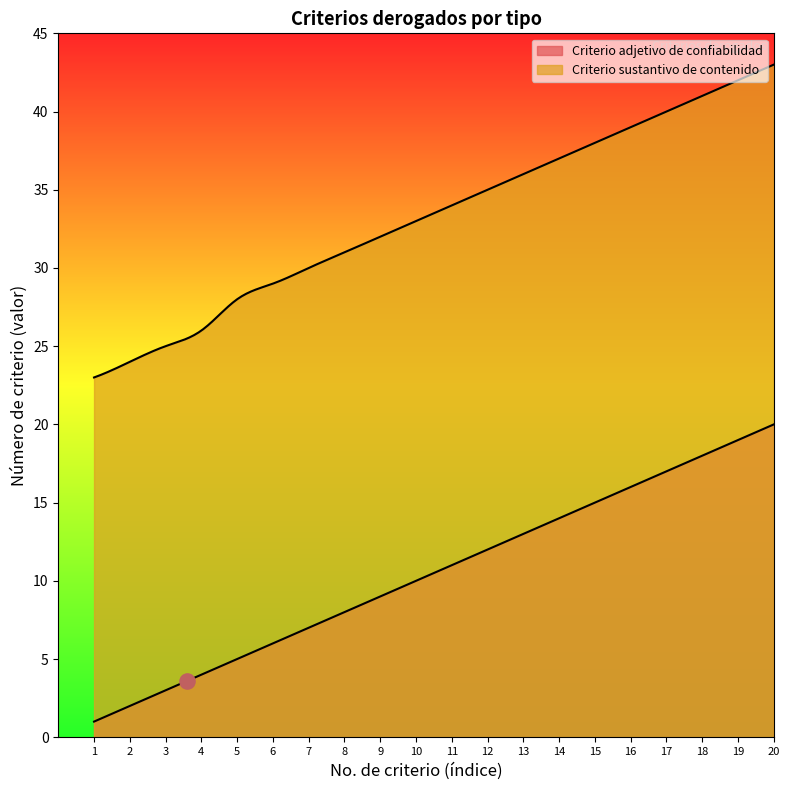

What are all the series names shown in the legend?

Criterio adjetivo de confiabilidad, Criterio sustantivo de contenido